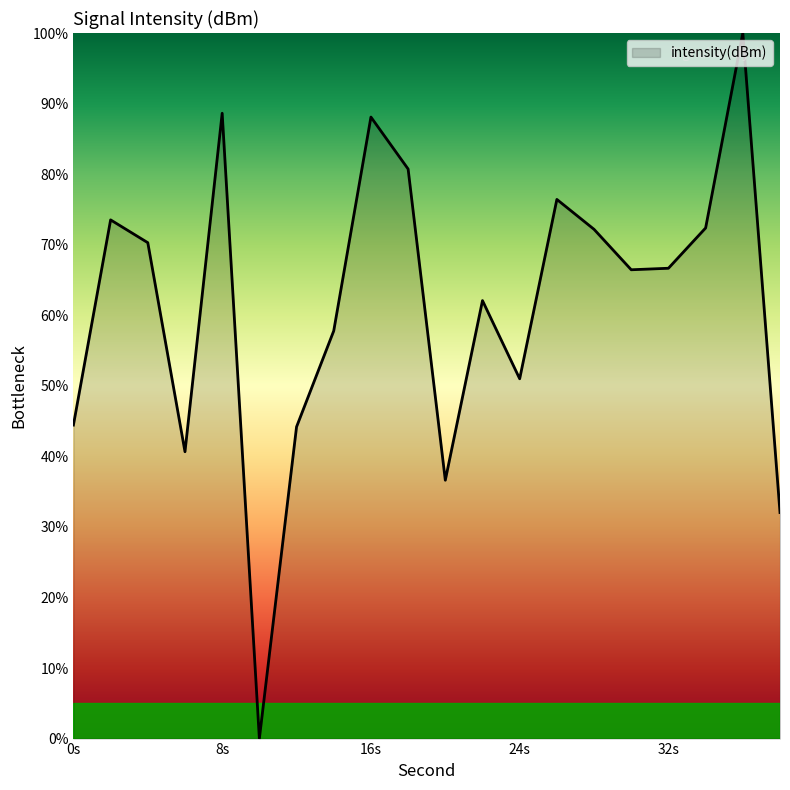

Does the chart have visible grid lines?

No